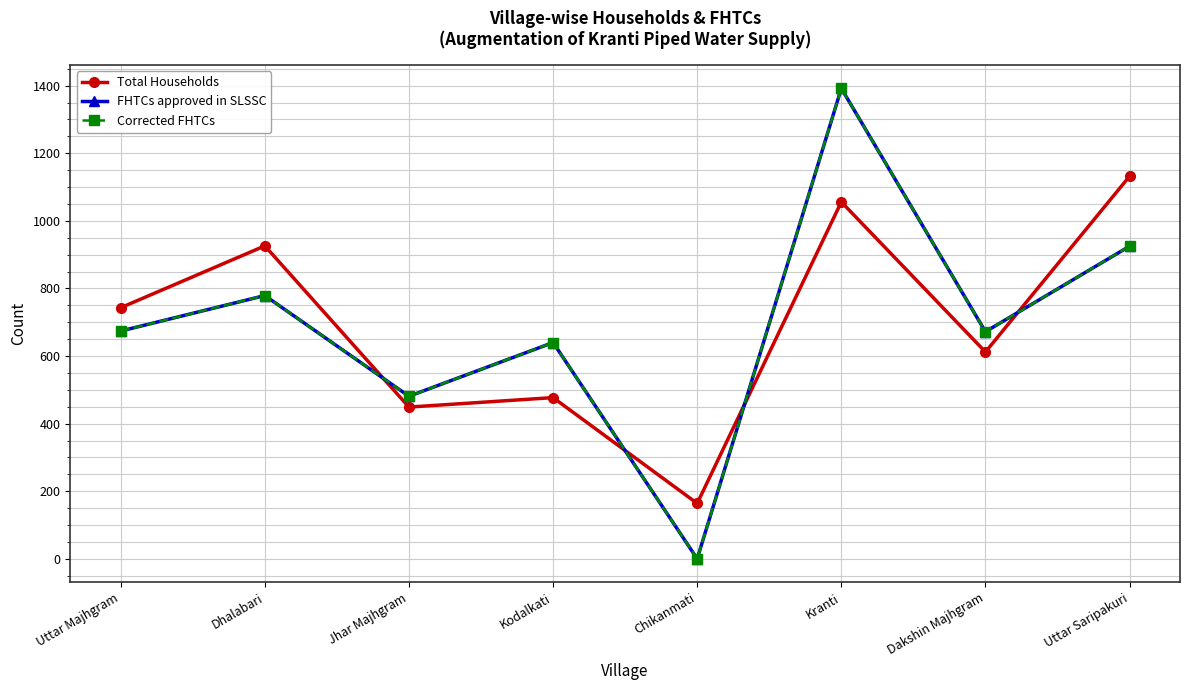

Is it true that FHTCs approved in SLSSC equals 925 at Chikanmati?

False